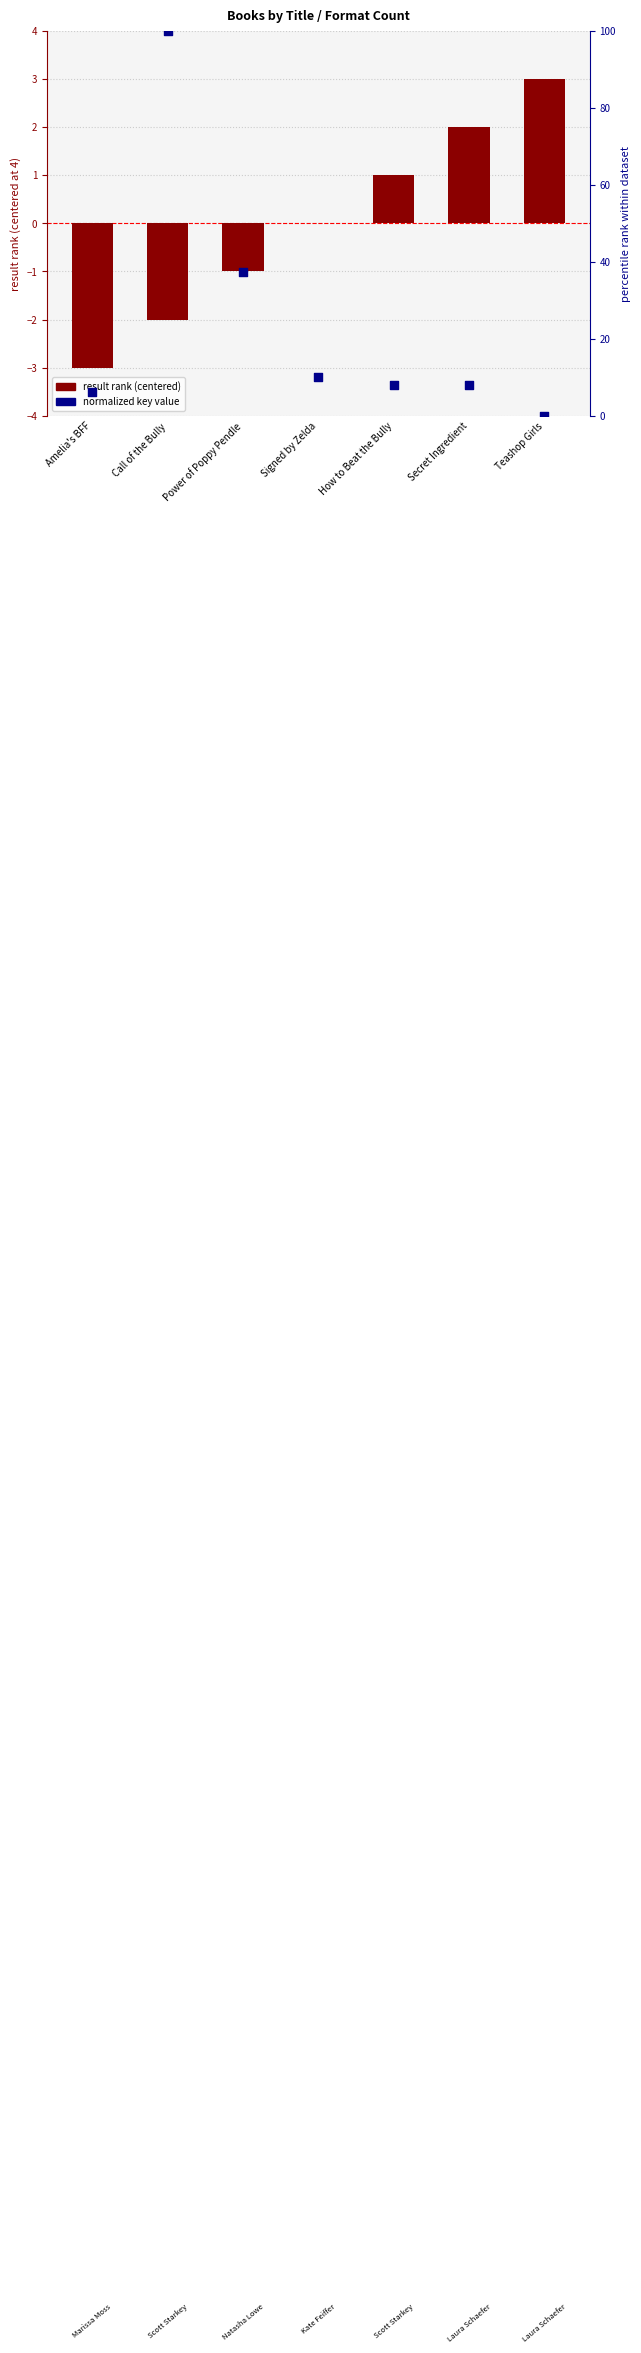

Which series contains the lowest Y value?

result rank (centered)